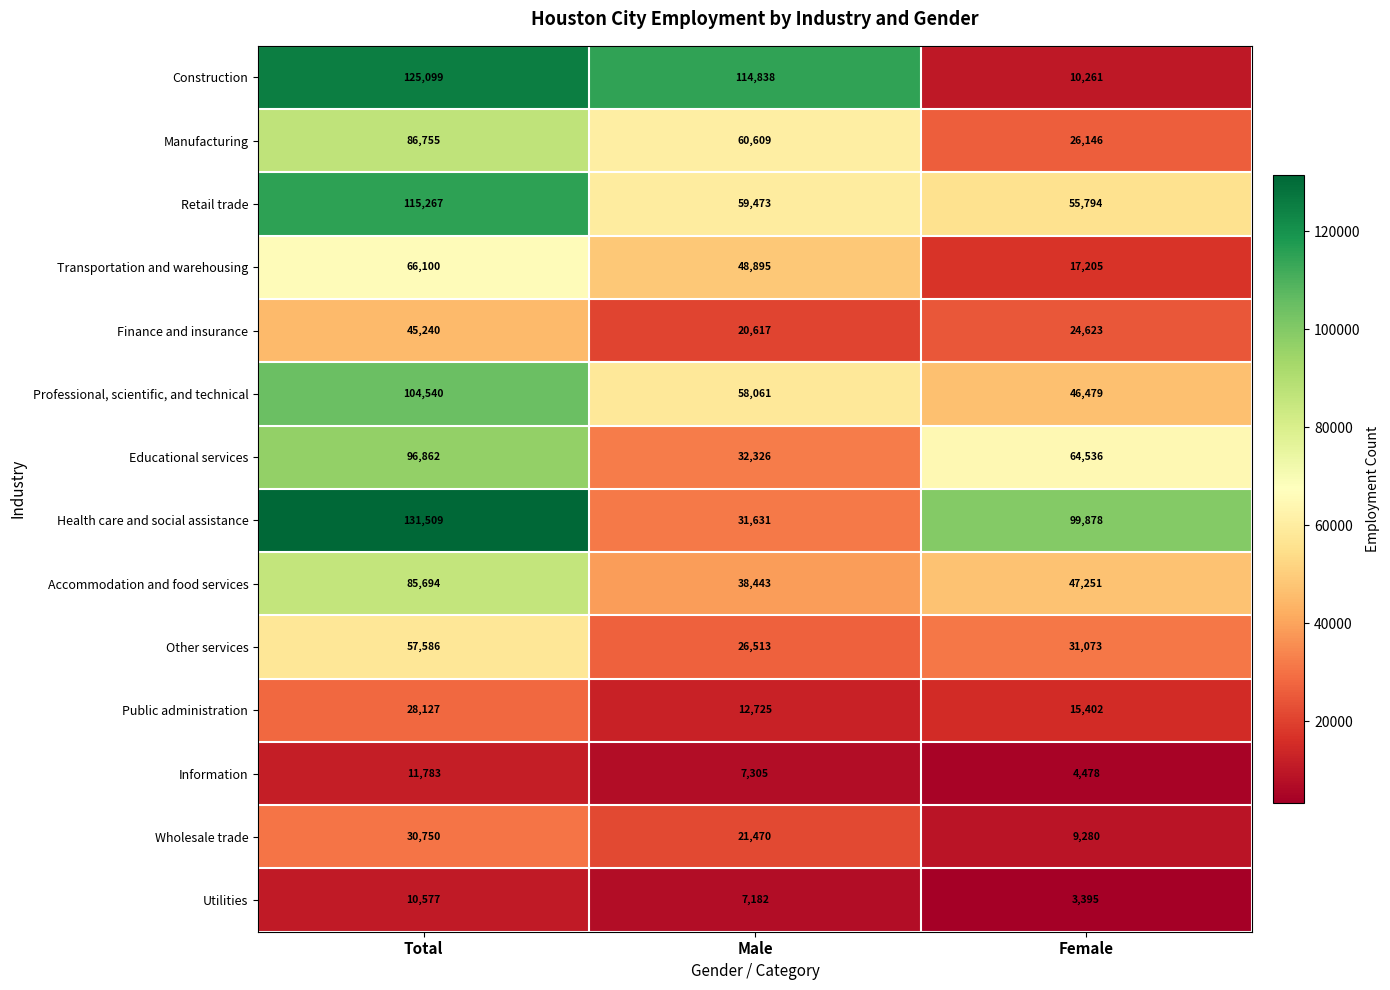

How many Utilities values are between 3395 and 10577?

3